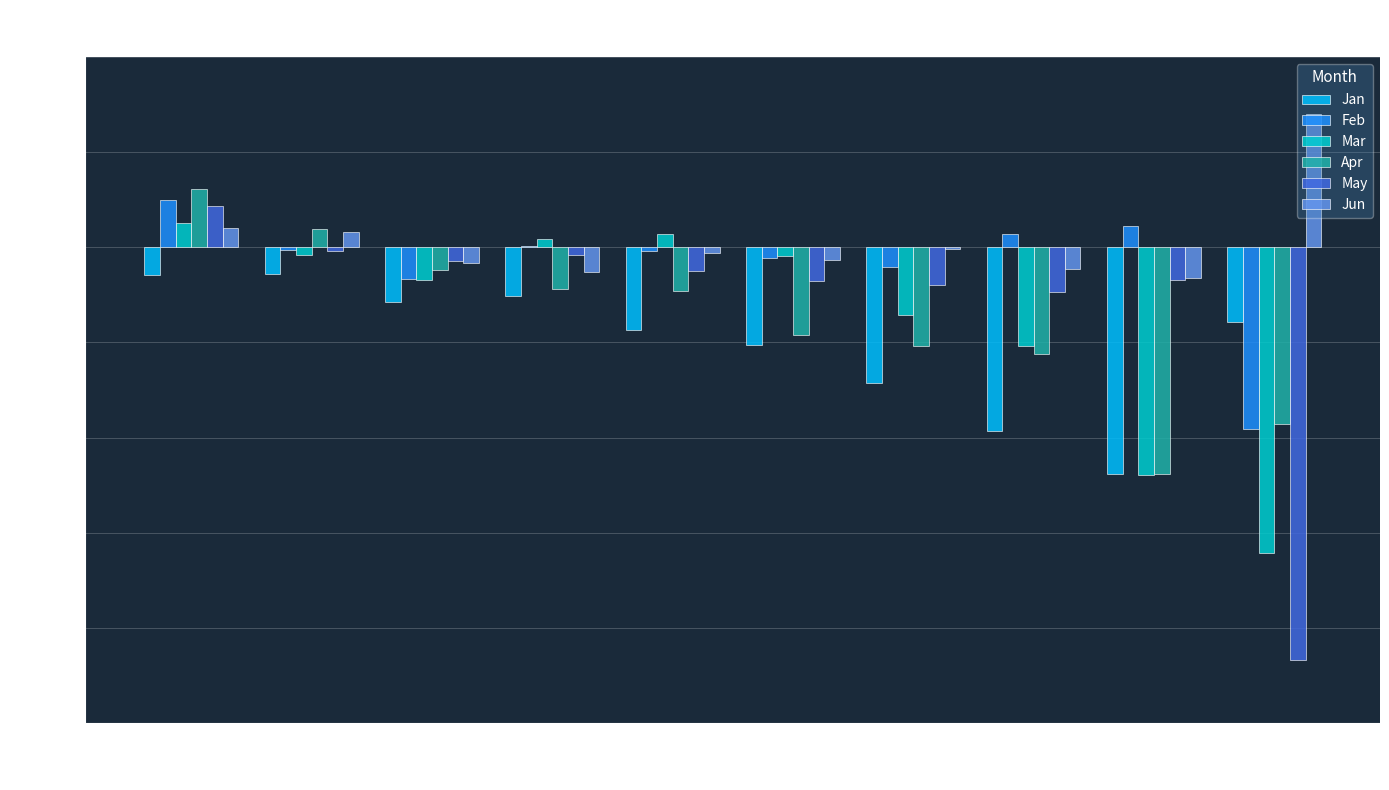

Is the value of Jun at pct65 greater than the value of May at pct95?

Yes